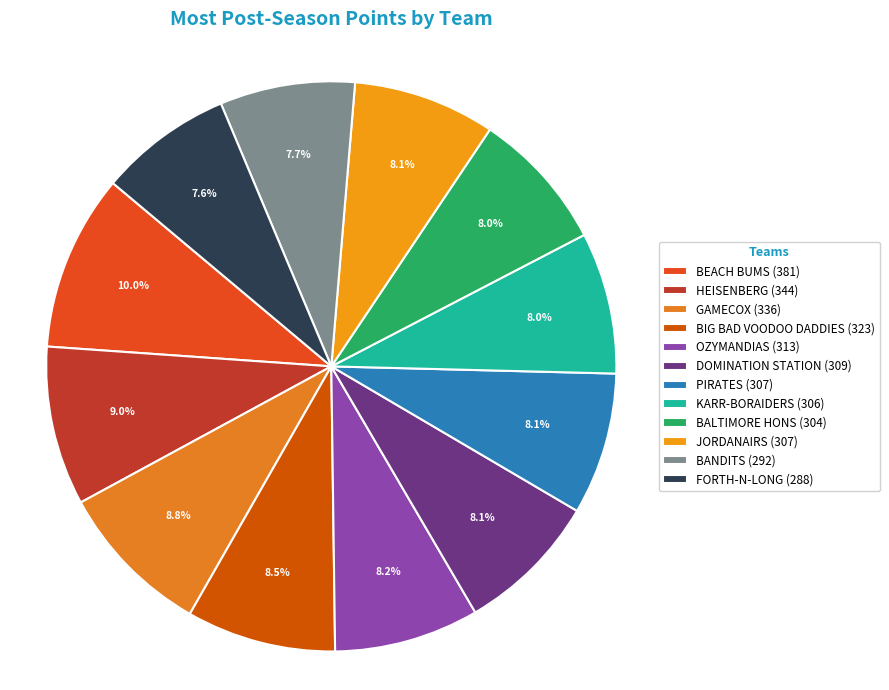

To the nearest percent, what portion does DOMINATION STATION represent?

8%